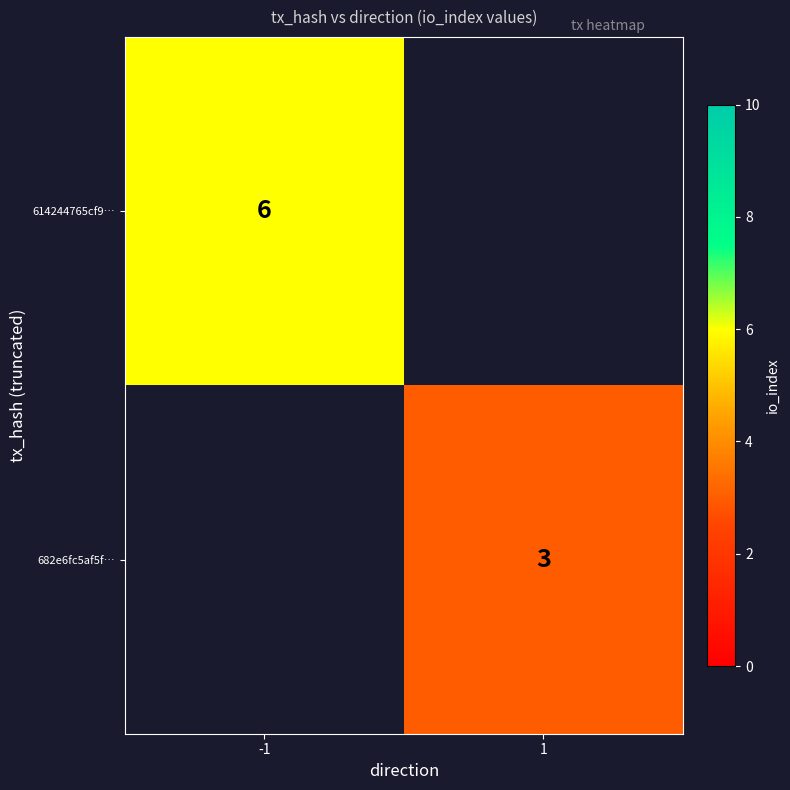

Is it true that 682e6fc5af5f… equals 3 at 1?

True